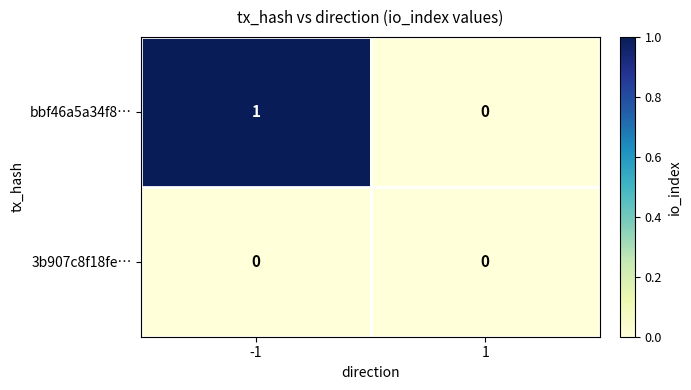

Rank the series at -1 from lowest to highest value.

3b907c8f18fe…, bbf46a5a34f8…